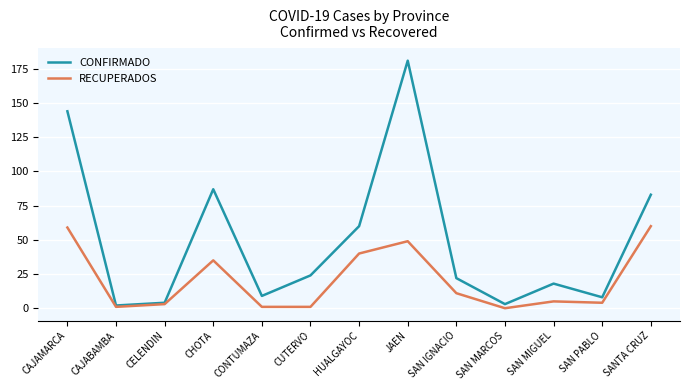

Reading right to left, extract all data points from this chart.

CONFIRMADO: 83	8	18	3	22	181	60	24	9	87	4	2	144
RECUPERADOS: 60	4	5	0	11	49	40	1	1	35	3	1	59